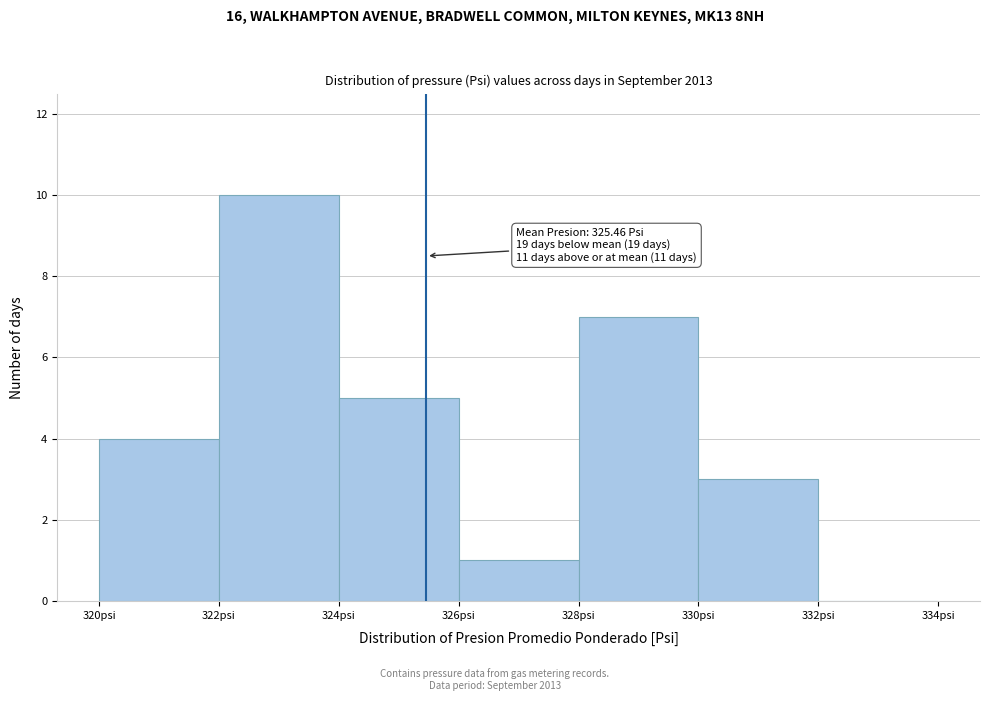

Which range on the x-axis has the tallest bar?

322 to 324